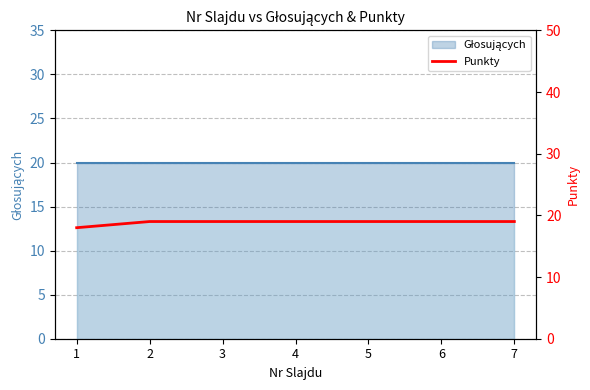

Count the values in the range 19 to 20.

6